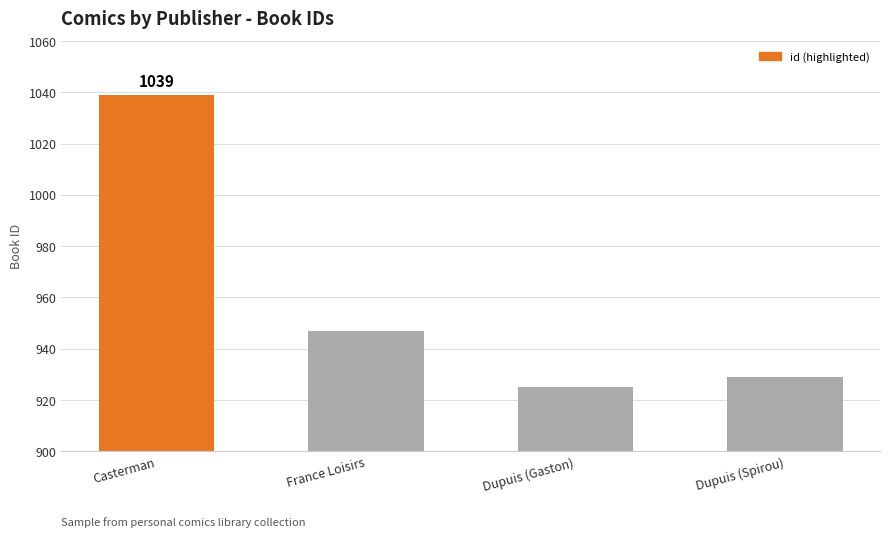

What is the label of the 4th bar from the right?

Casterman